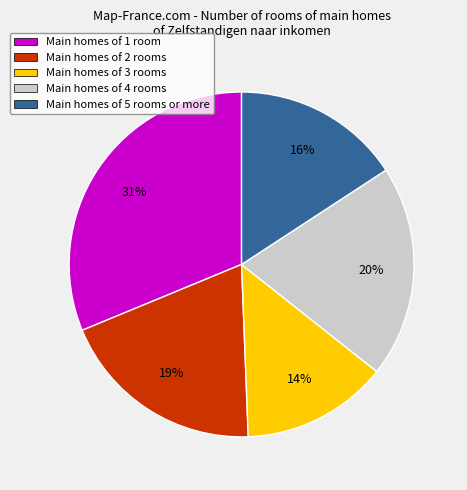

Which has a higher value, Main homes of 2 rooms or Main homes of 3 rooms?

Main homes of 2 rooms